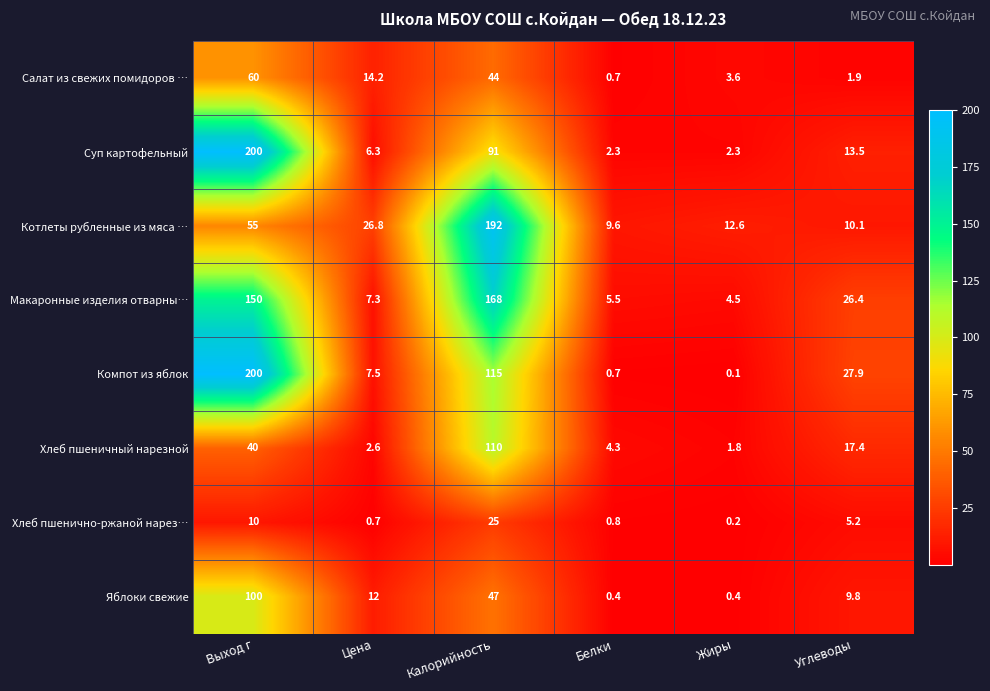

Where does the Котлеты рубленные из мяса … series first go above 26?

Выход г